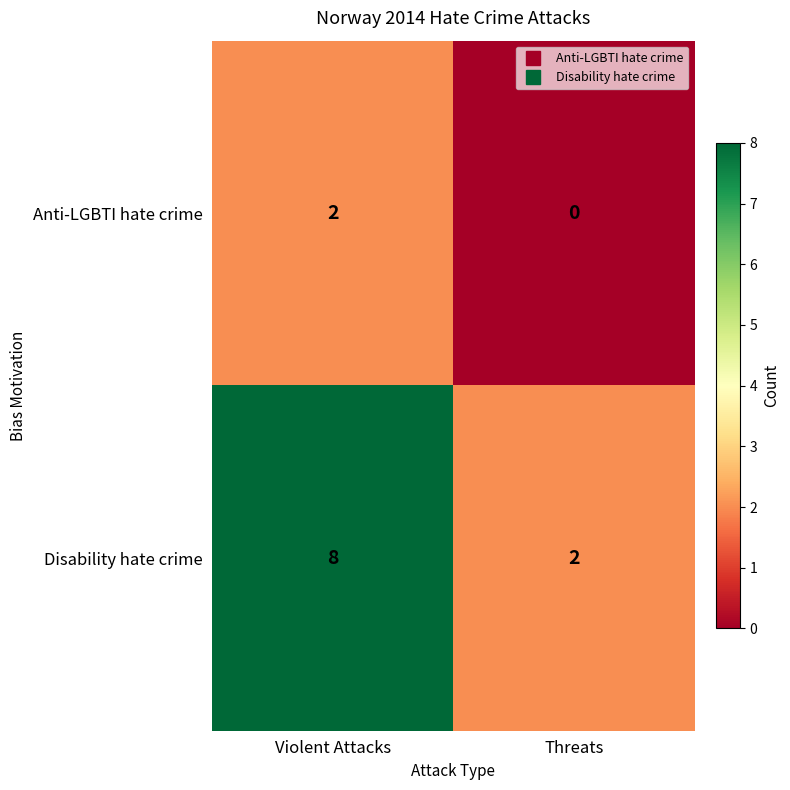

Reading right to left, transcribe all the data shown in this chart.

Anti-LGBTI hate crime: 0	2
Disability hate crime: 2	8